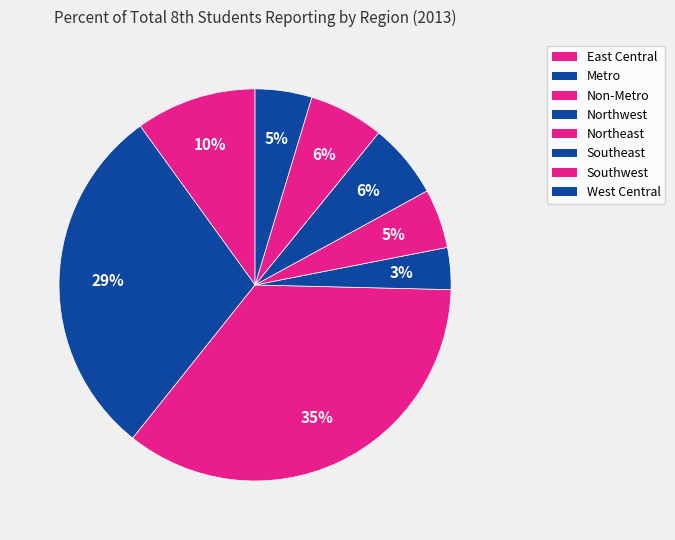

How many slices are in this pie chart?

8